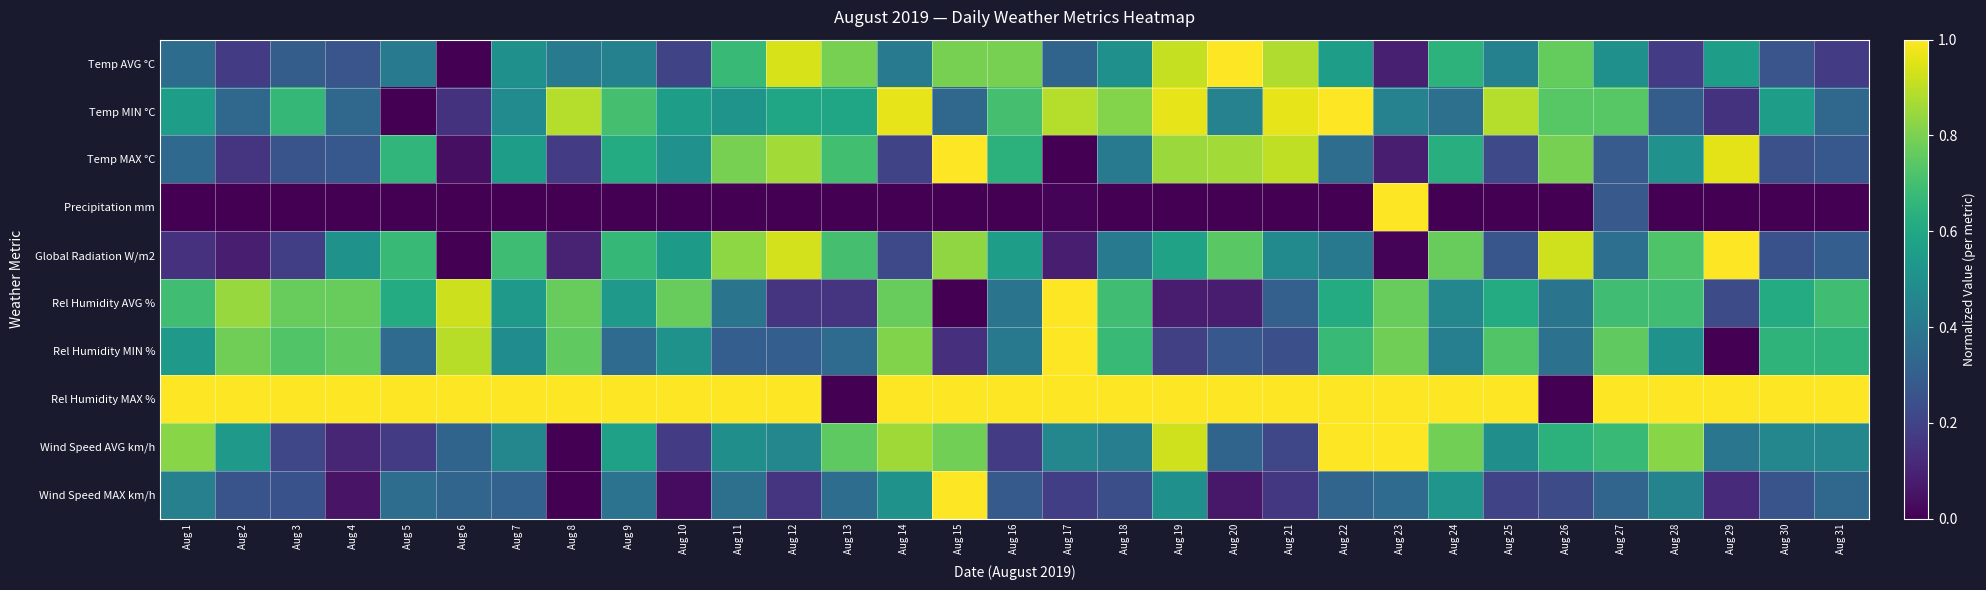

What is the total value across all series at Aug 4?

4.1